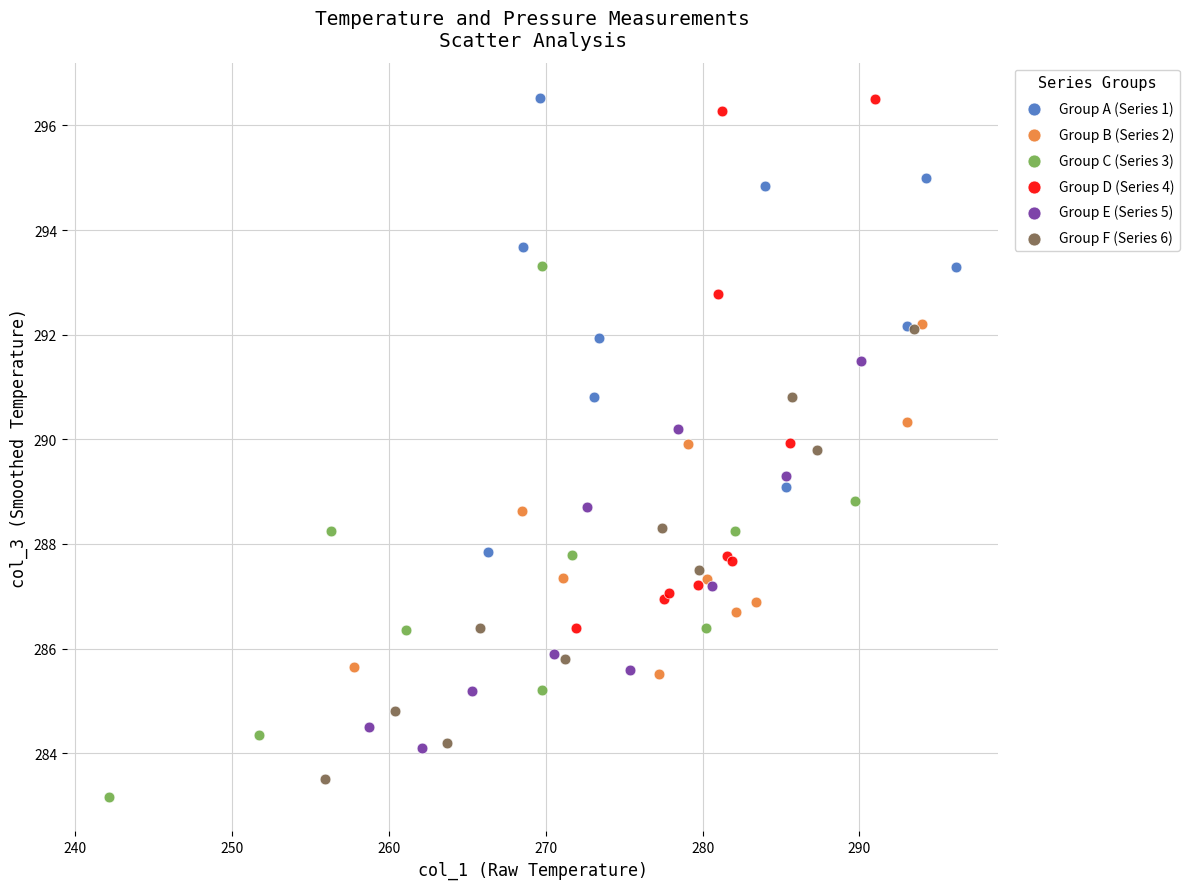

What are all the series names shown in the legend?

Group A (Series 1), Group B (Series 2), Group C (Series 3), Group D (Series 4), Group E (Series 5), Group F (Series 6)